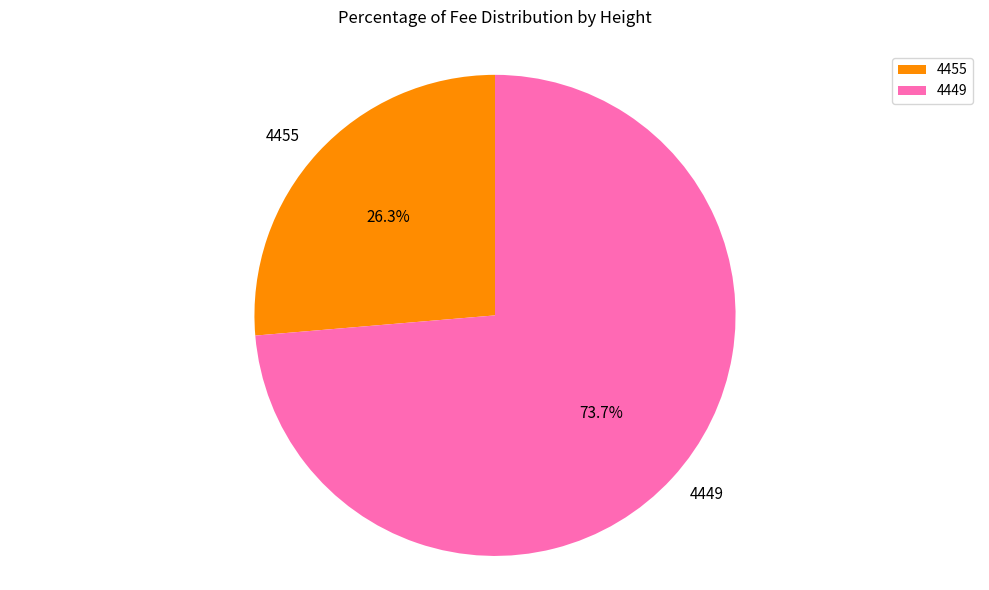

What is the ratio of the value at 4449 to the value at 4455?

2.8